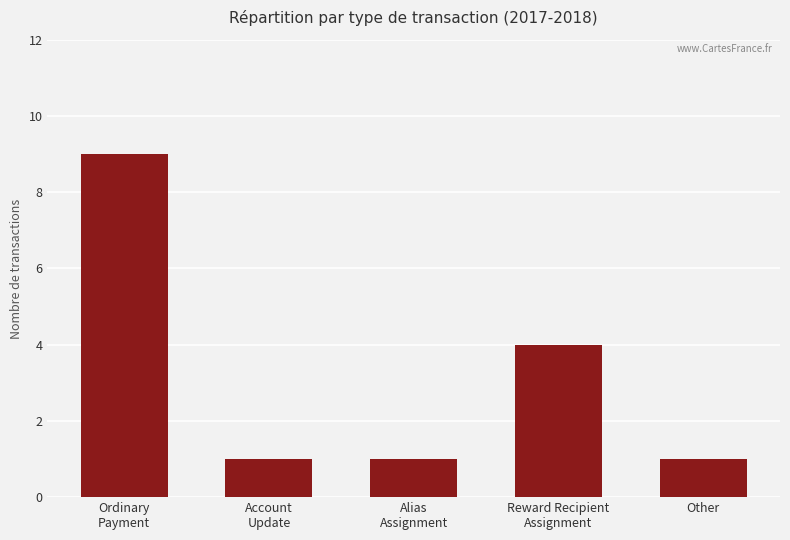

What is the average value?

3